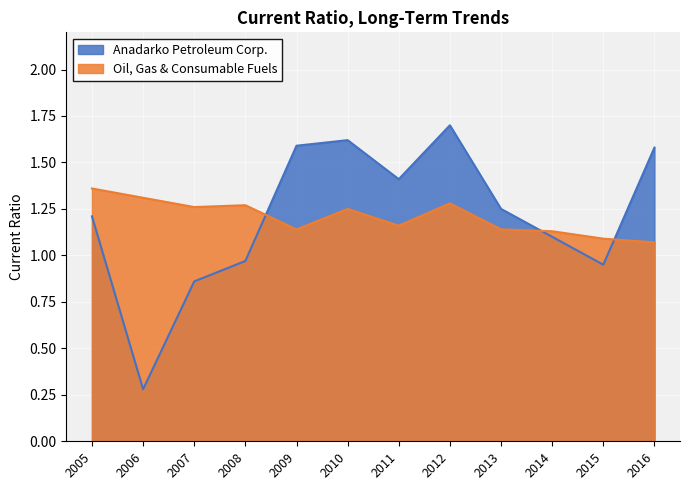

The value of Anadarko Petroleum Corp. at 2005 is 2.1. True or false?

False